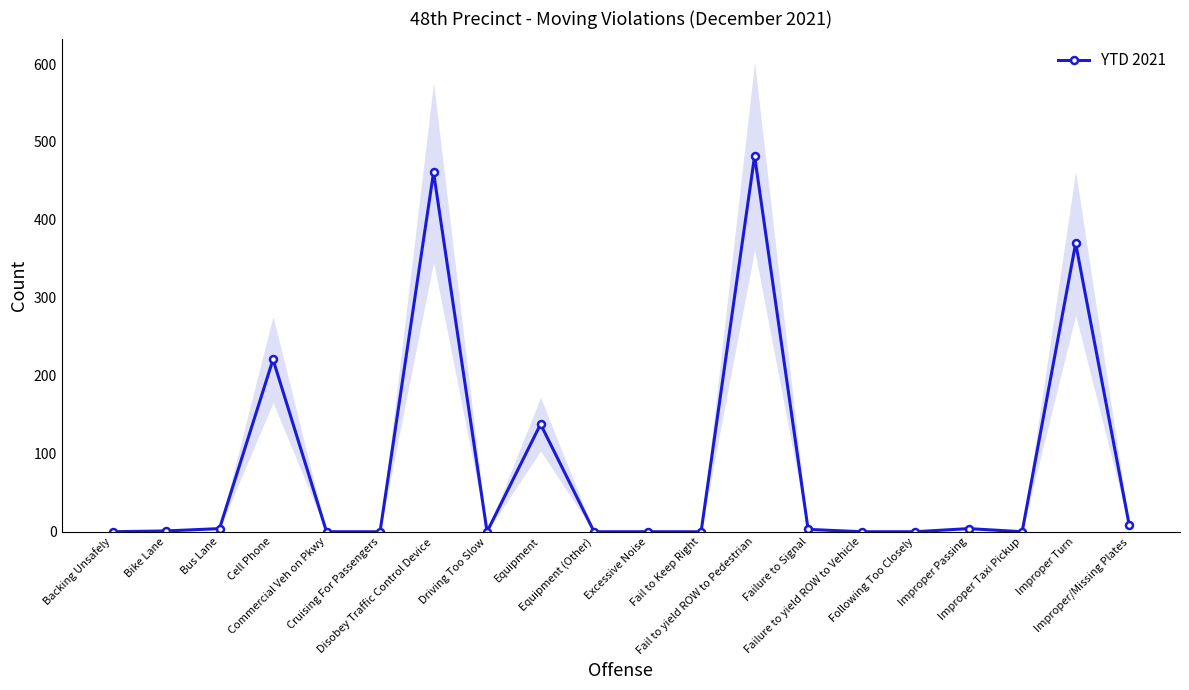

What is the average value?

85